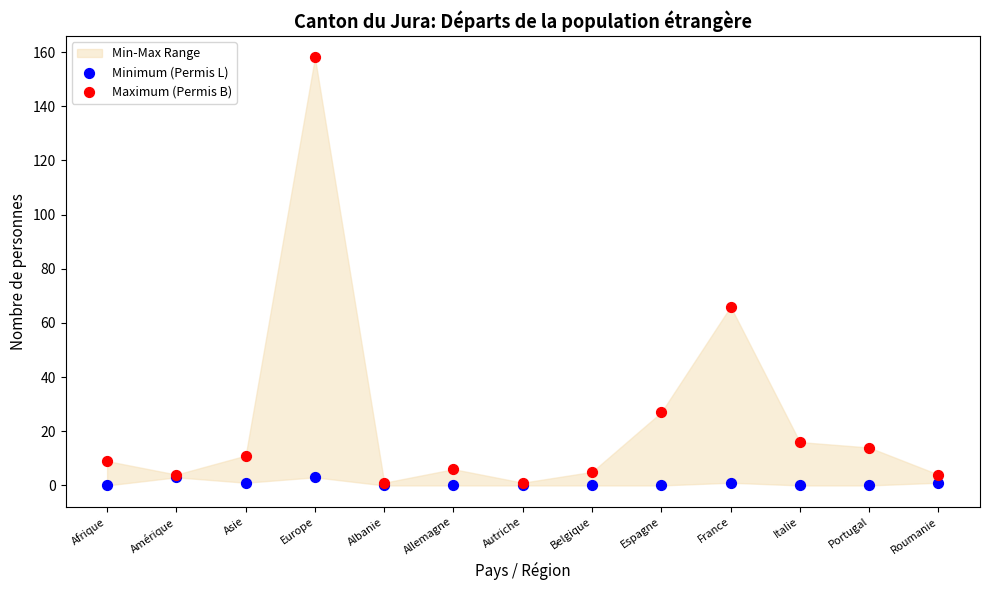

In the Maximum (Permis B) series, what Y value is closest to 79?

66